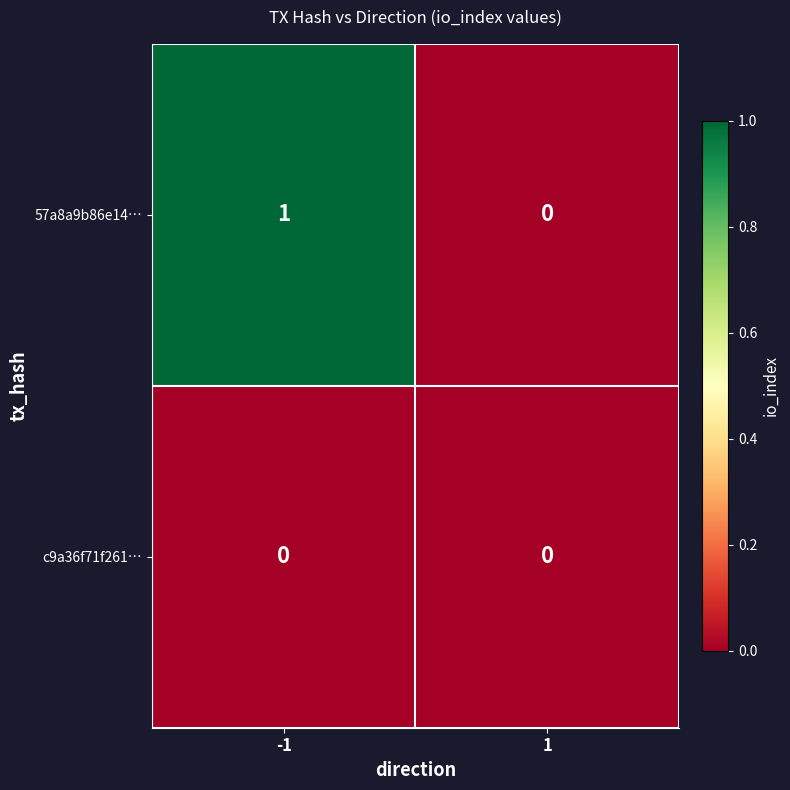

List the series in order of their peak value, highest first.

57a8a9b86e14…, c9a36f71f261…